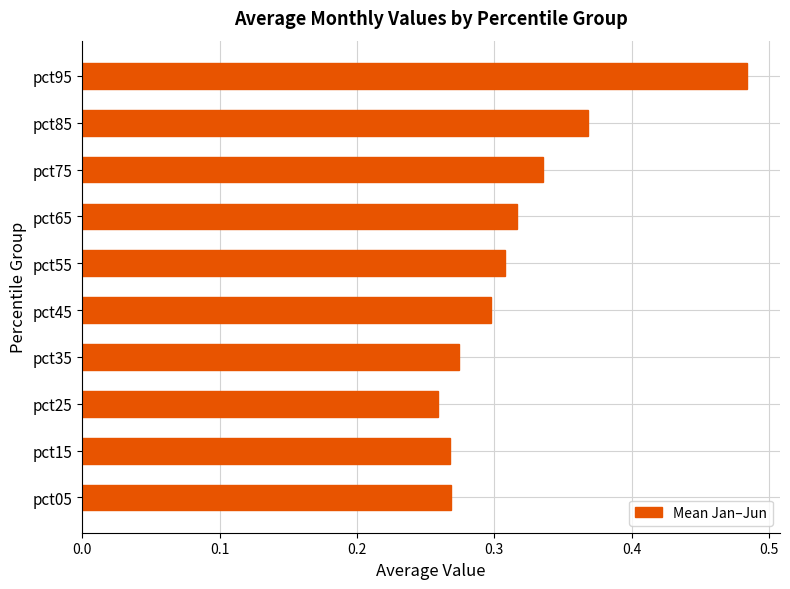

What is the difference between the second highest and second lowest values?

0.1